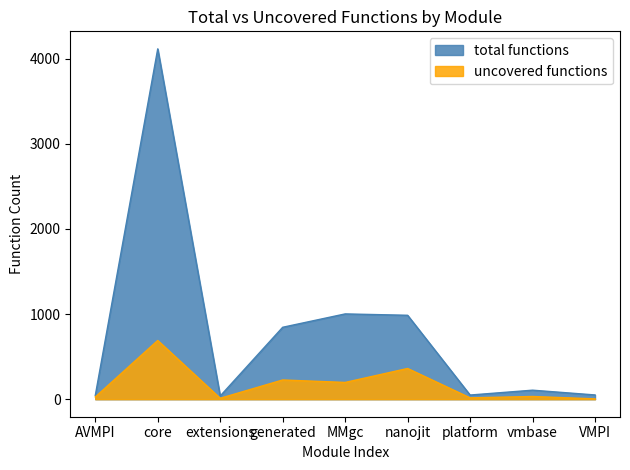

Reading left to right, transcribe all the data shown in this chart.

total functions: AVMPI=43	core=4116	extensions=38	generated=845	MMgc=1002	nanojit=986	platform=49	vmbase=106	VMPI=50
uncovered functions: AVMPI=26	core=690	extensions=11	generated=226	MMgc=197	nanojit=361	platform=16	vmbase=32	VMPI=4